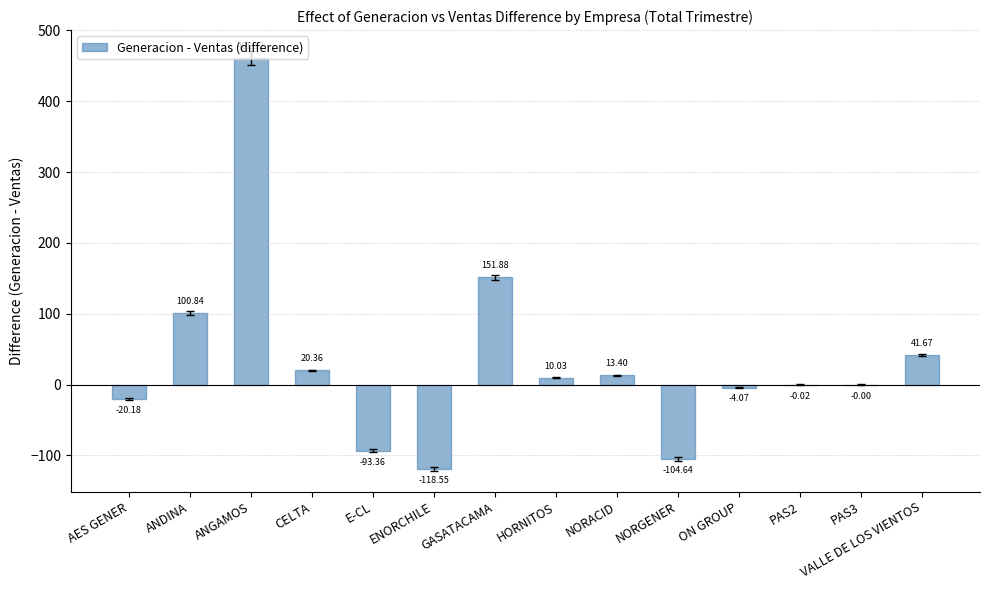

How many values exceed 10?

7